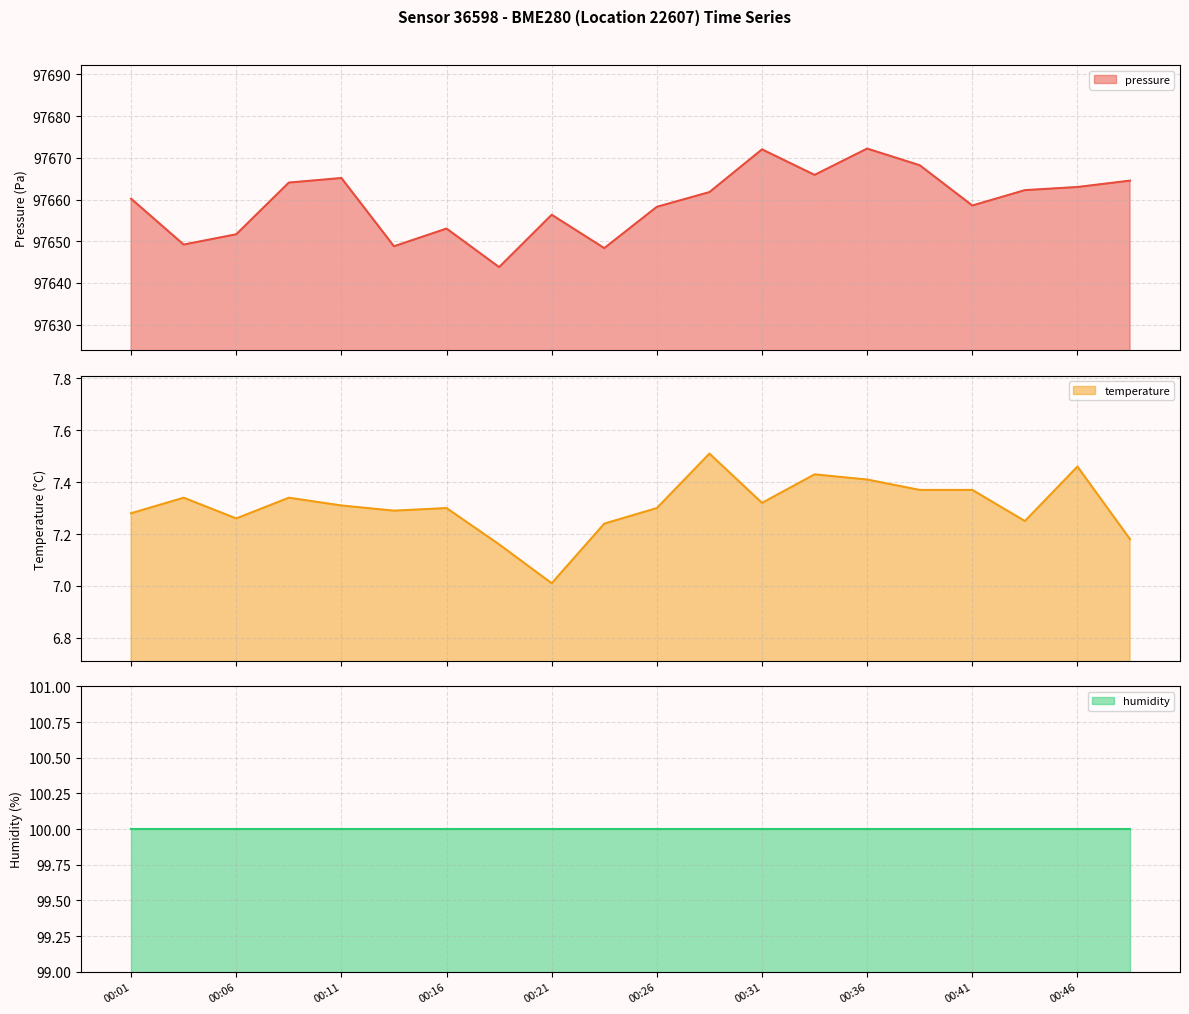

Which category has the highest value across all series?

00:36